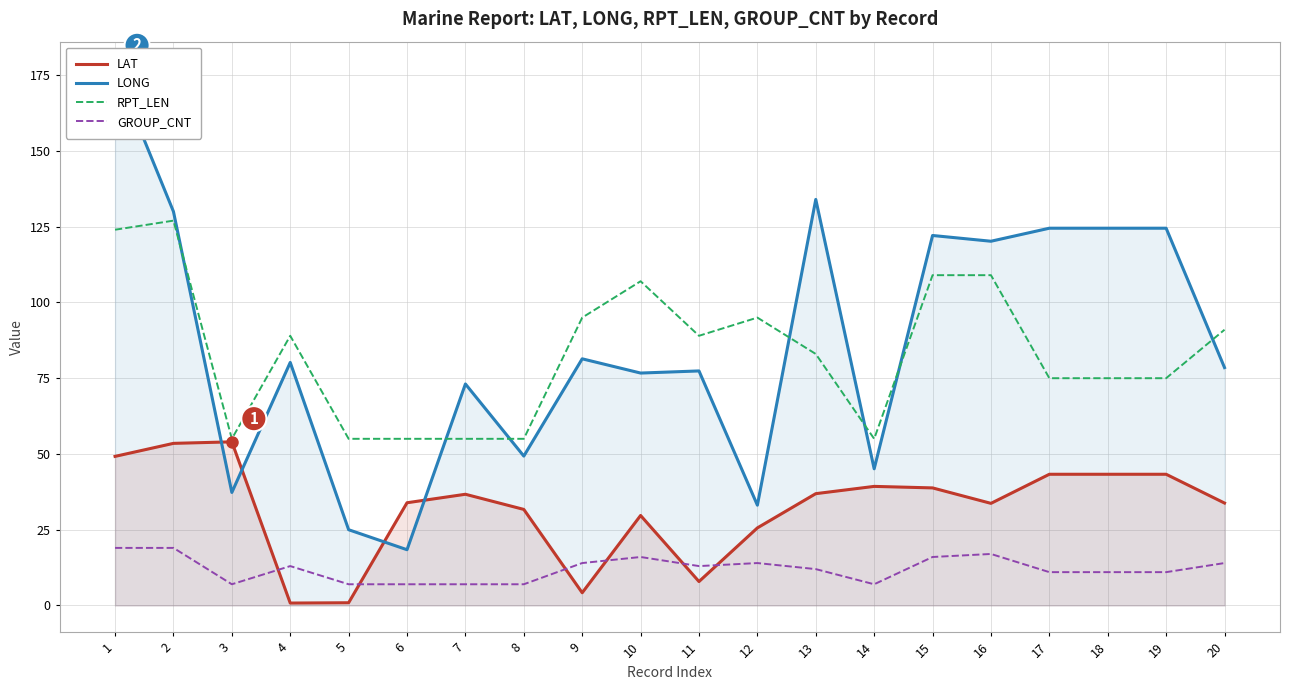

Reading right to left, extract all data points from this chart.

LAT: 20=33.8	19=43.3	18=43.3	17=43.3	16=33.7	15=38.8	14=39.3	13=36.9	12=25.6	11=7.9	10=29.7	9=4.2	8=31.7	7=36.7	6=33.9	5=0.9	4=0.8	3=54.0	2=53.5	1=49.2
LONG: 20=78.5	19=124.5	18=124.5	17=124.5	16=120.2	15=122.1	14=45.1	13=134.0	12=33.1	11=77.4	10=76.7	9=81.4	8=49.3	7=73.1	6=18.4	5=25.0	4=80.2	3=37.3	2=130.0	1=177.2
RPT_LEN: 20=91.0	19=75.0	18=75.0	17=75.0	16=109.0	15=109.0	14=55.0	13=83.0	12=95.0	11=89.0	10=107.0	9=95.0	8=55.0	7=55.0	6=55.0	5=55.0	4=89.0	3=55.0	2=127.0	1=124.0
GROUP_CNT: 20=14.0	19=11.0	18=11.0	17=11.0	16=17.0	15=16.0	14=7.0	13=12.0	12=14.0	11=13.0	10=16.0	9=14.0	8=7.0	7=7.0	6=7.0	5=7.0	4=13.0	3=7.0	2=19.0	1=19.0